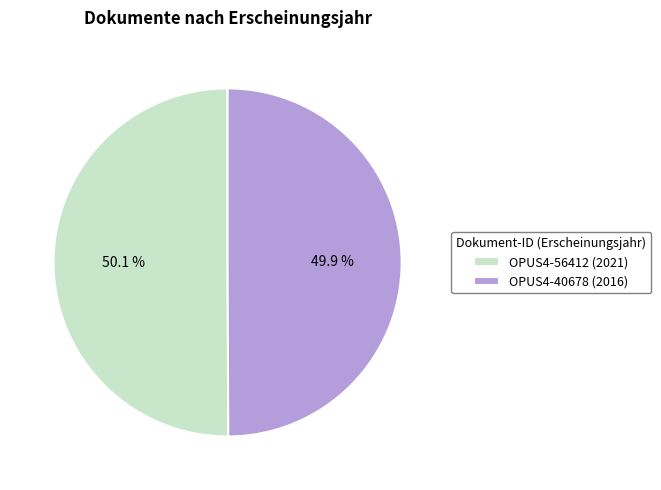

Do OPUS4-56412 and OPUS4-40678 together represent more than half of the pie?

Yes